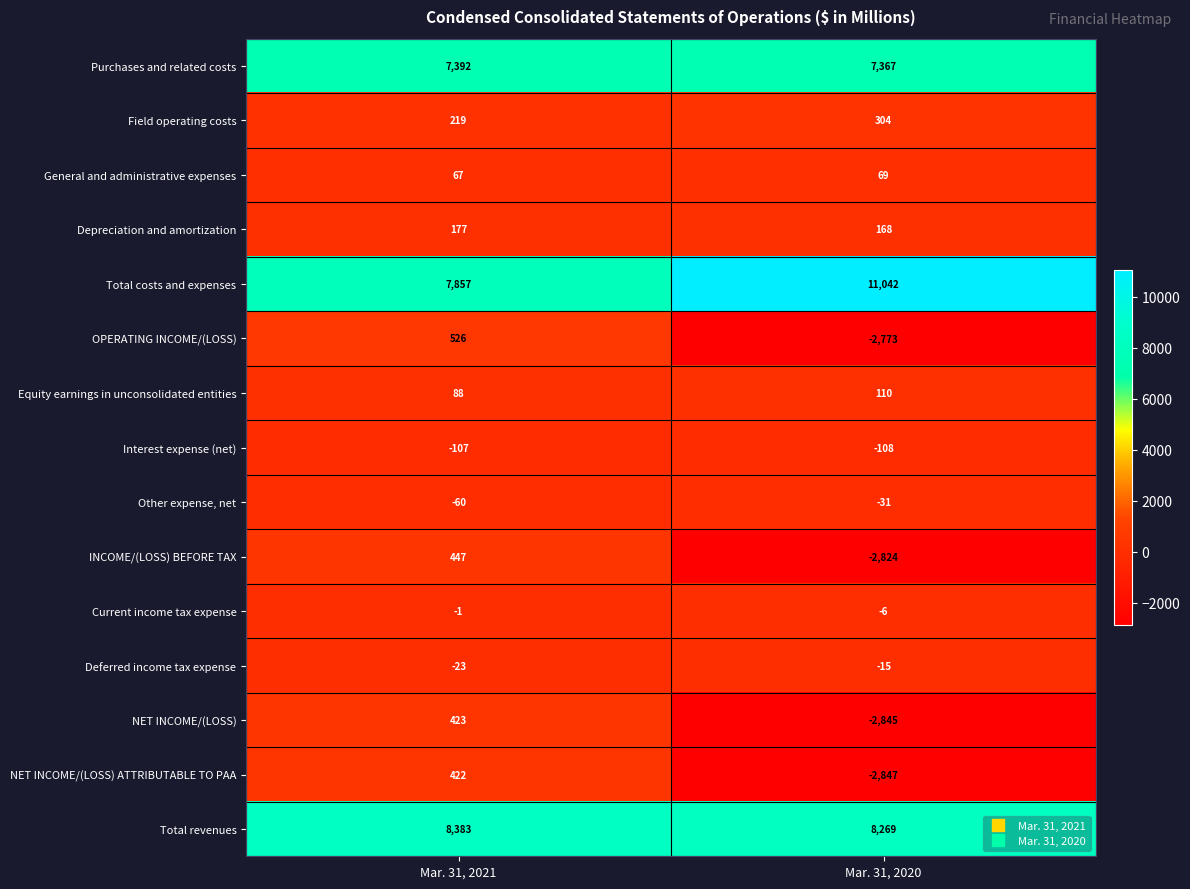

How many categories are shown in the chart?

2